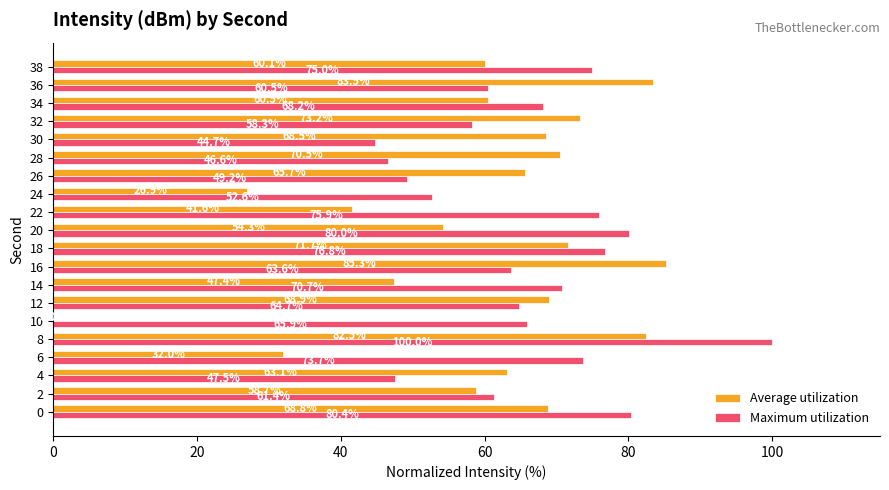

True or false: Maximum utilization has a value of 25.0 at 34.

False